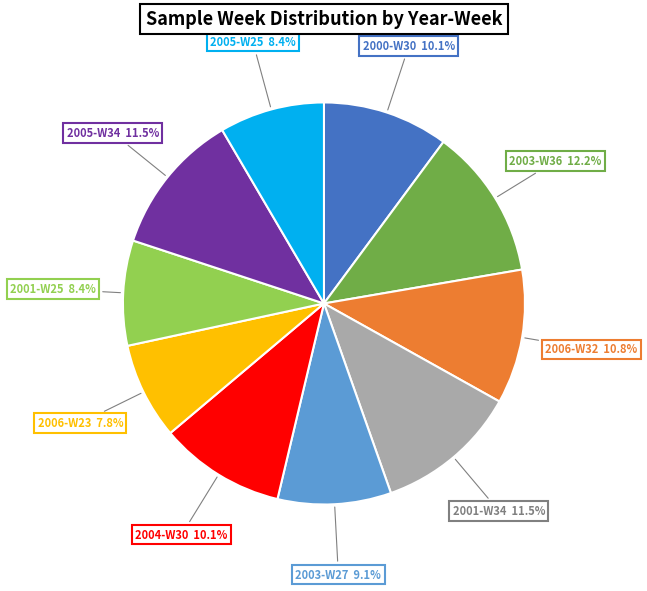

Does any single category account for the majority?

No